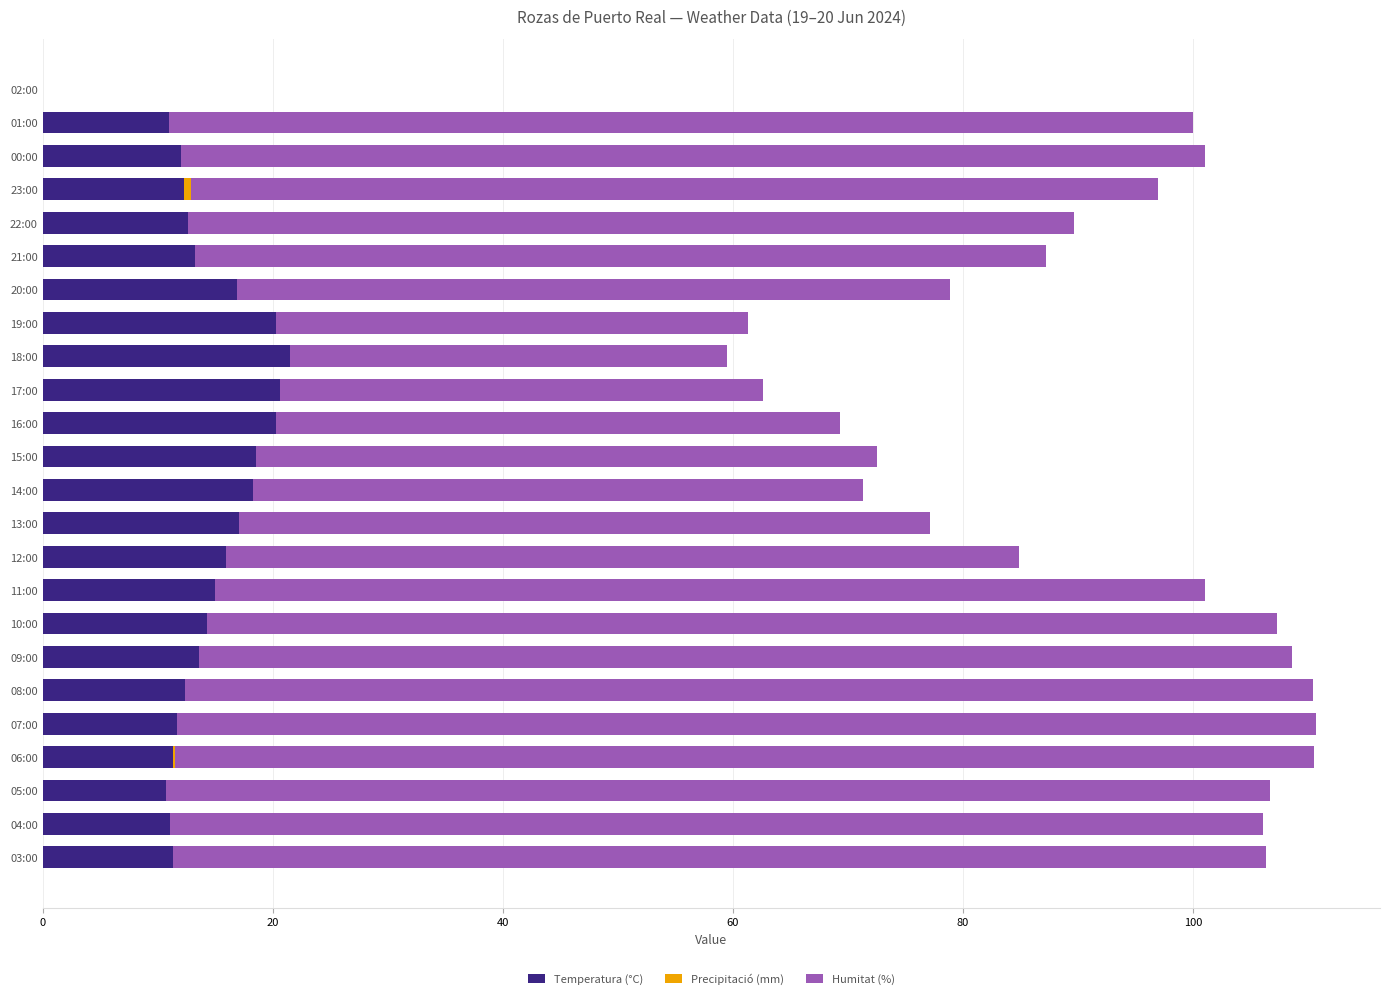

Is it true that Temperatura (°C) equals 3.2 at 22:00?

False